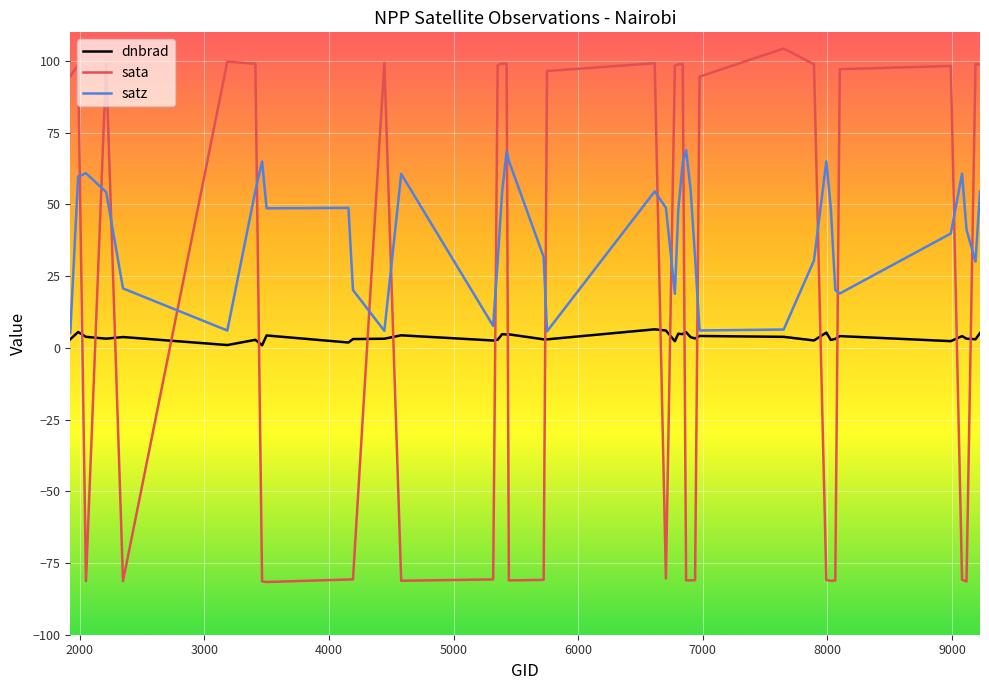

Does the chart have visible grid lines?

Yes